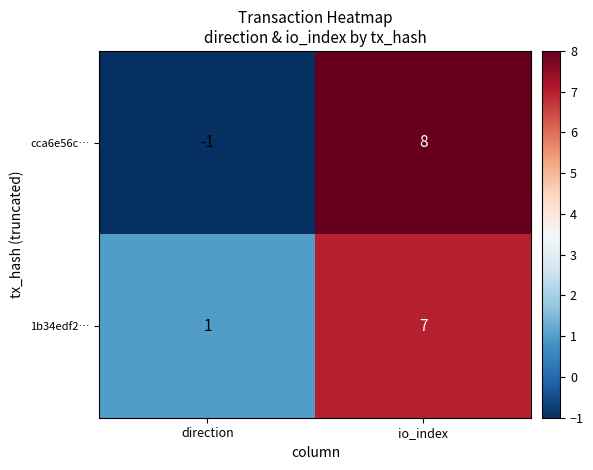

At which category is the sum across all series the highest?

io_index